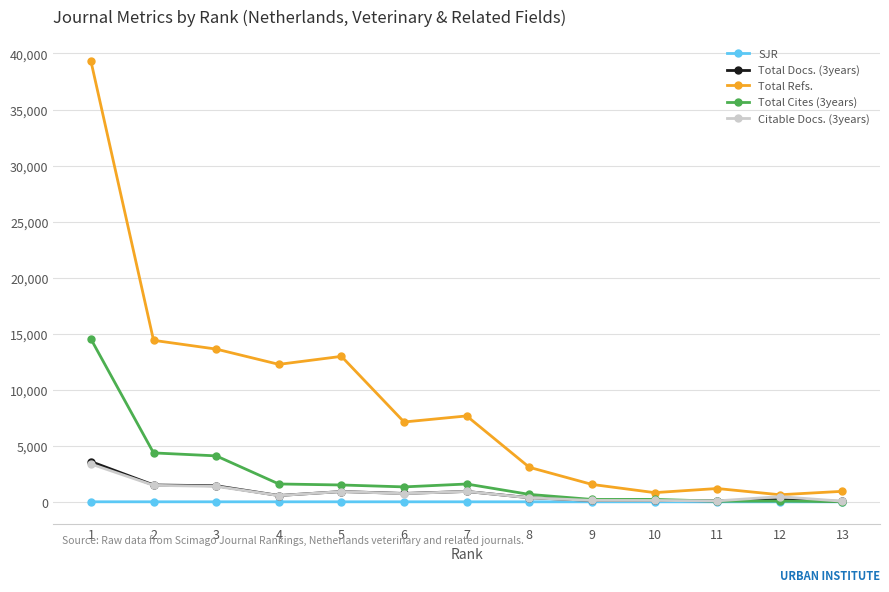

What is the difference between the maximum and minimum values in the Total Docs. (3years) series?

3557.0